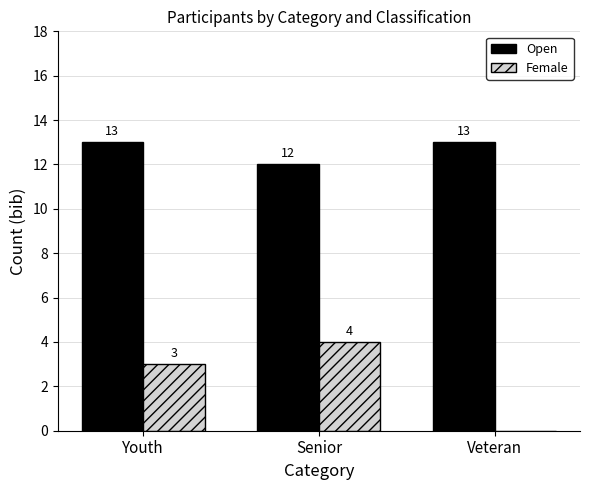

Between Youth and Veteran, which series saw the biggest shift?

Female